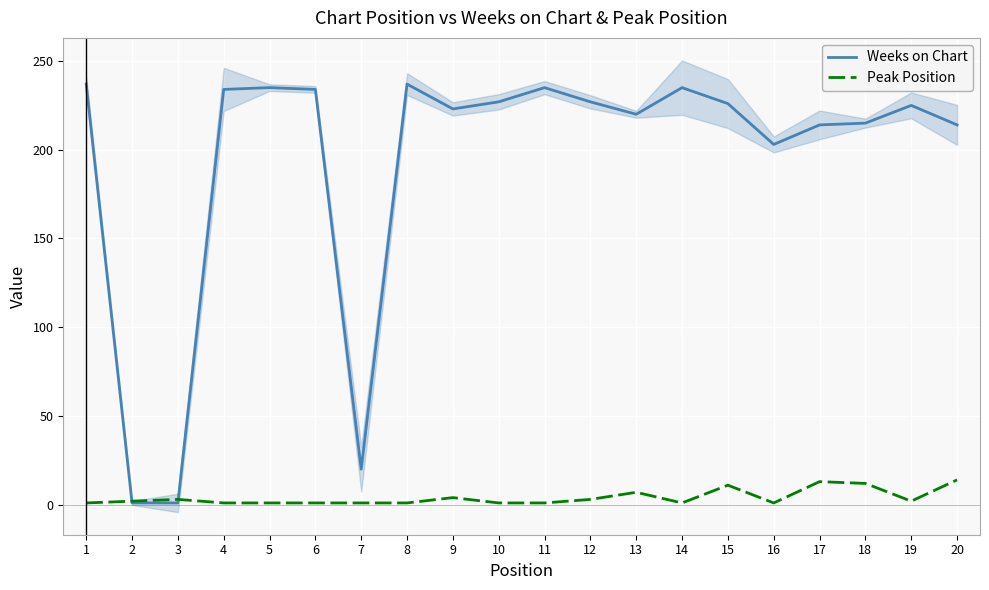

Reading right to left, what are all the values shown in this chart?

Weeks on Chart: 214	225	215	214	203	226	235	220	227	235	227	223	237	20	234	235	234	1	1	237
Peak Position: 14	2	12	13	1	11	1	7	3	1	1	4	1	1	1	1	1	3	2	1